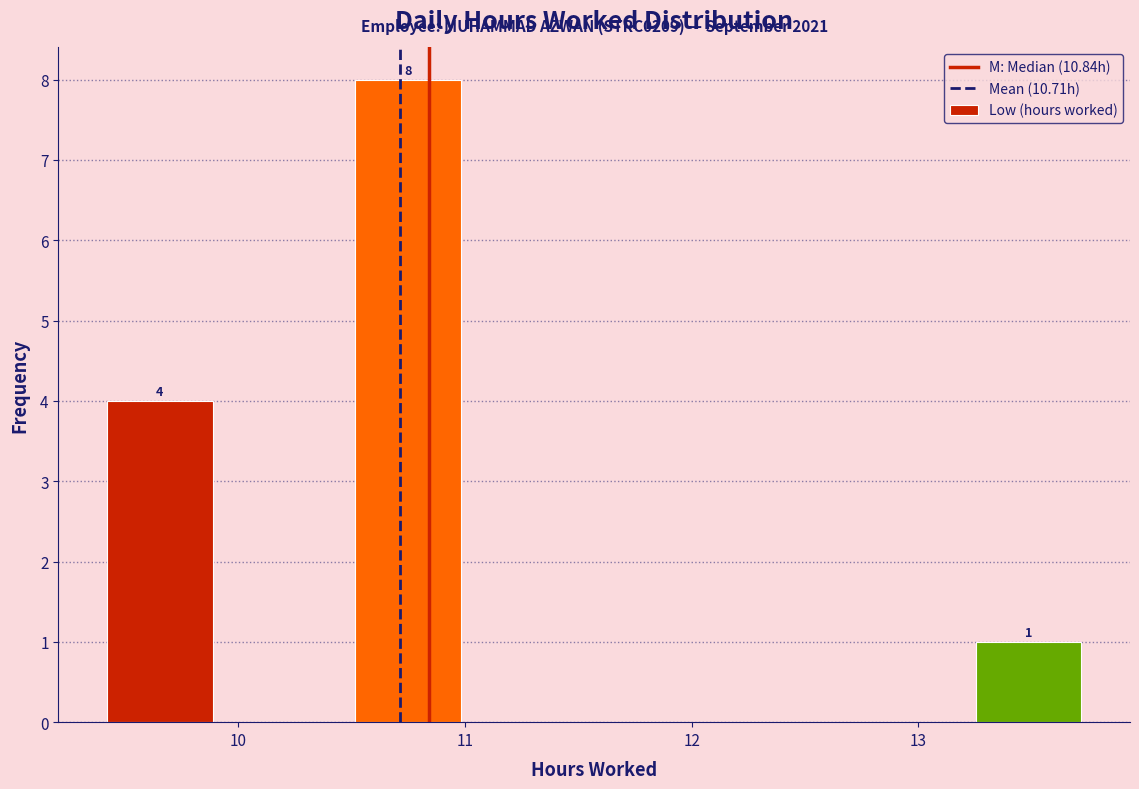

Which range on the x-axis has the tallest bar?

10.5 to 11.0